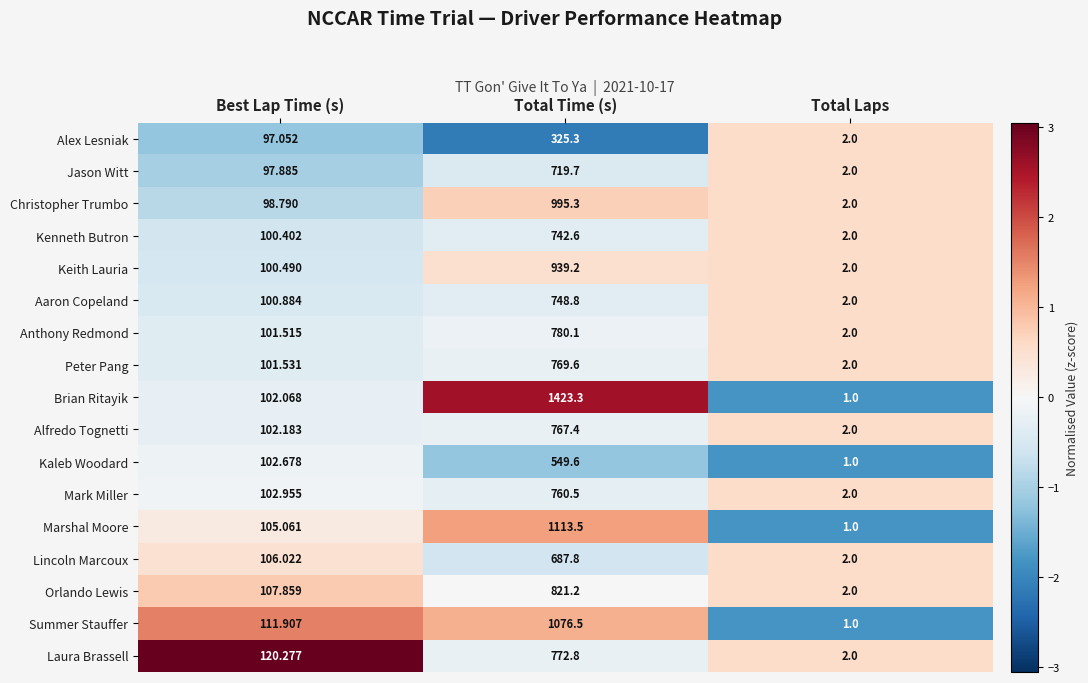

At Best Lap Time (s), list the series in order from largest to smallest.

Laura Brassell, Summer Stauffer, Orlando Lewis, Lincoln Marcoux, Marshal Moore, Mark Miller, Kaleb Woodard, Alfredo Tognetti, Brian Ritayik, Peter Pang, Anthony Redmond, Aaron Copeland, Keith Lauria, Kenneth Butron, Christopher Trumbo, Jason Witt, Alex Lesniak